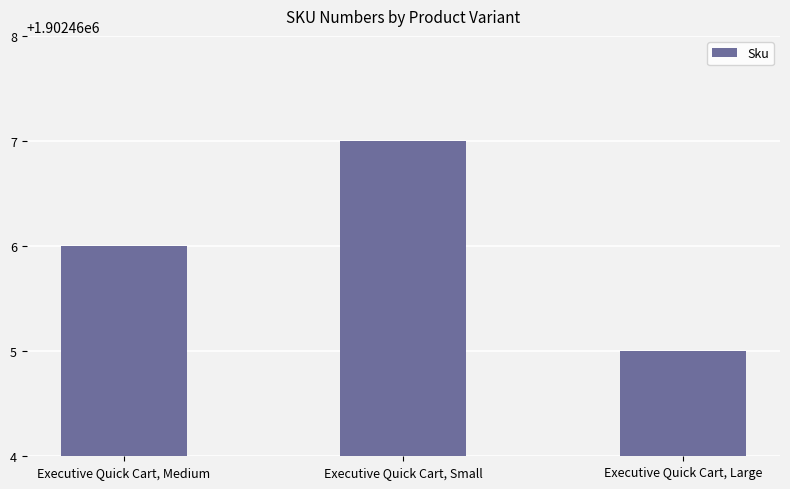

How many values are below 1902466?

1